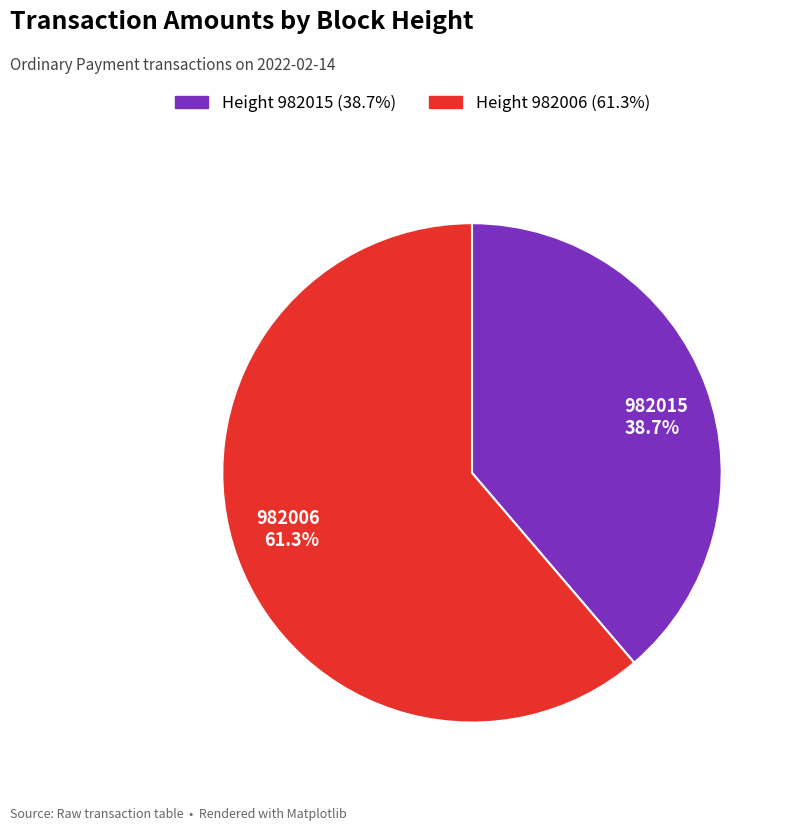

Does any single category account for the majority?

Yes